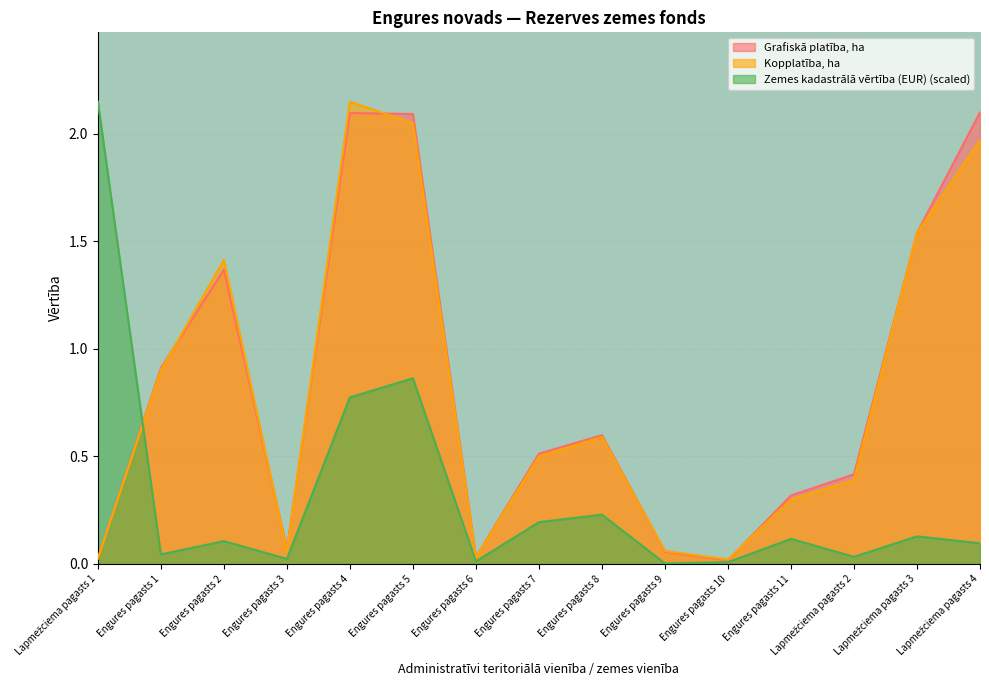

What position from the left is Engures pagasts 7?

8